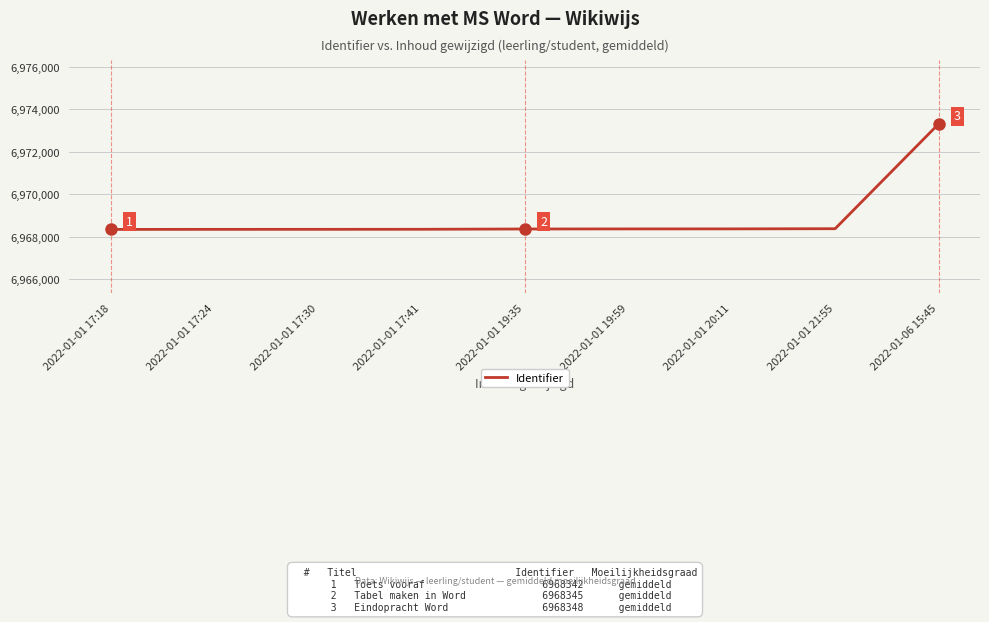

Which label corresponds to the largest value in the chart?

2022-01-06 15:45